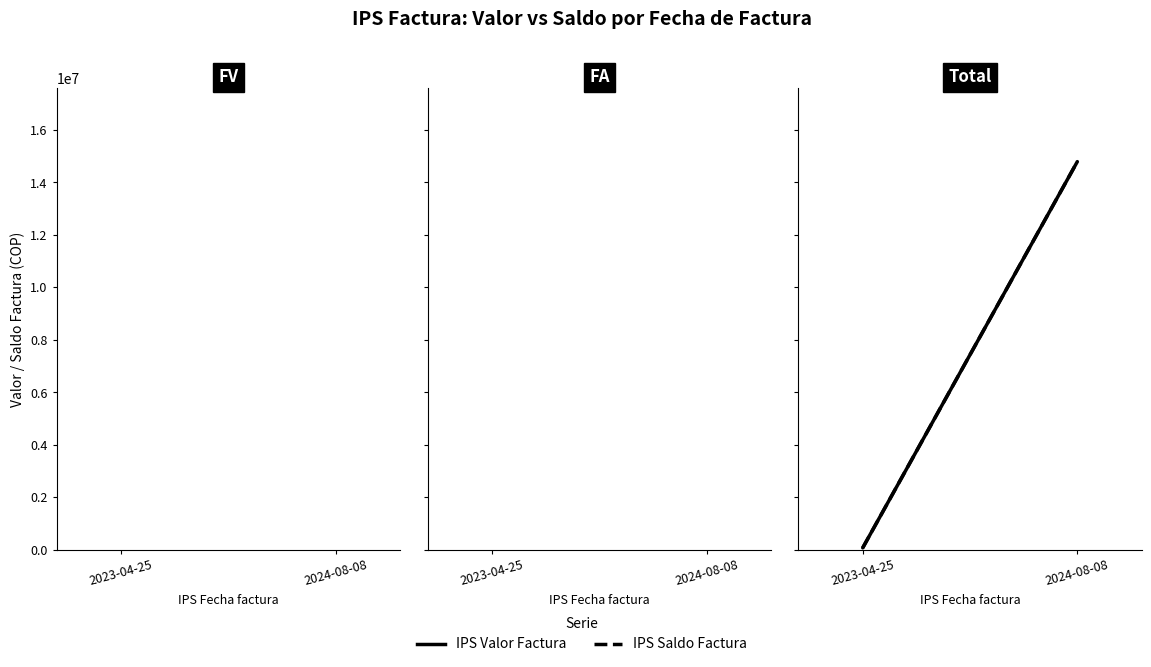

The value of IPS Saldo Factura at 2023-04-25 is 80800. True or false?

True